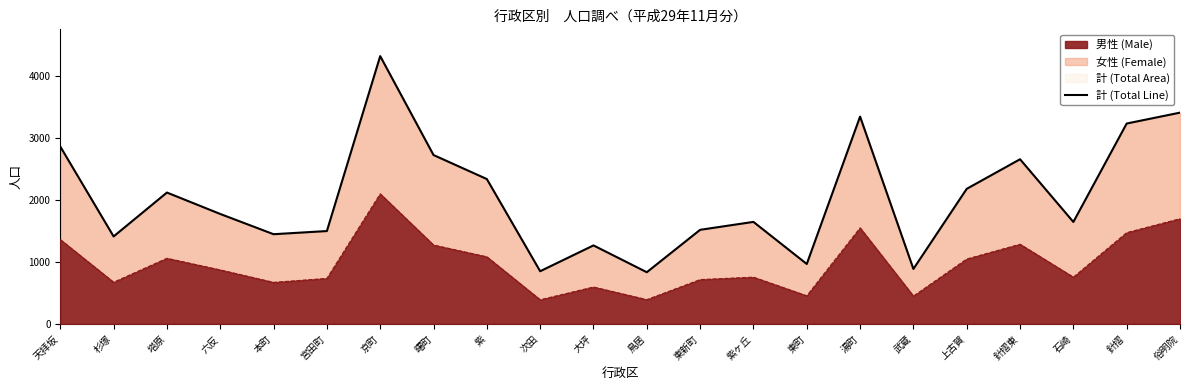

Which label corresponds to the largest value in the chart?

京町